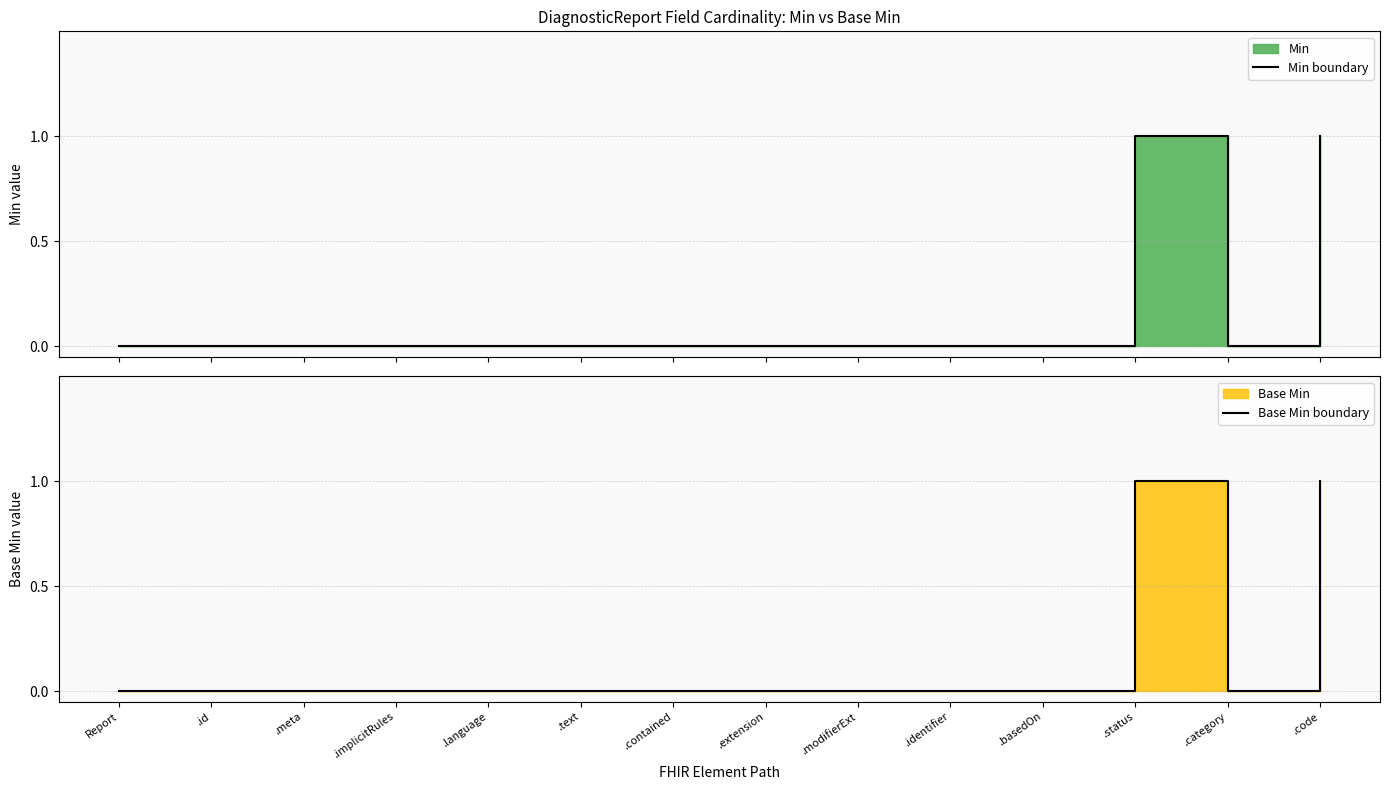

True or false: Base Min boundary and Min boundary cross at least once.

False